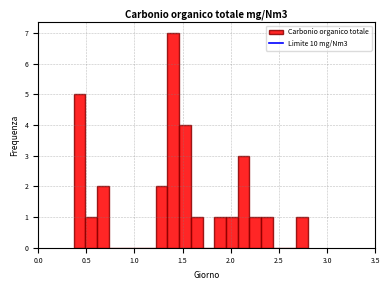

Around what value on the x-axis is the tallest bar? Give the approximate position of its centre, as read against the axis.

1.40